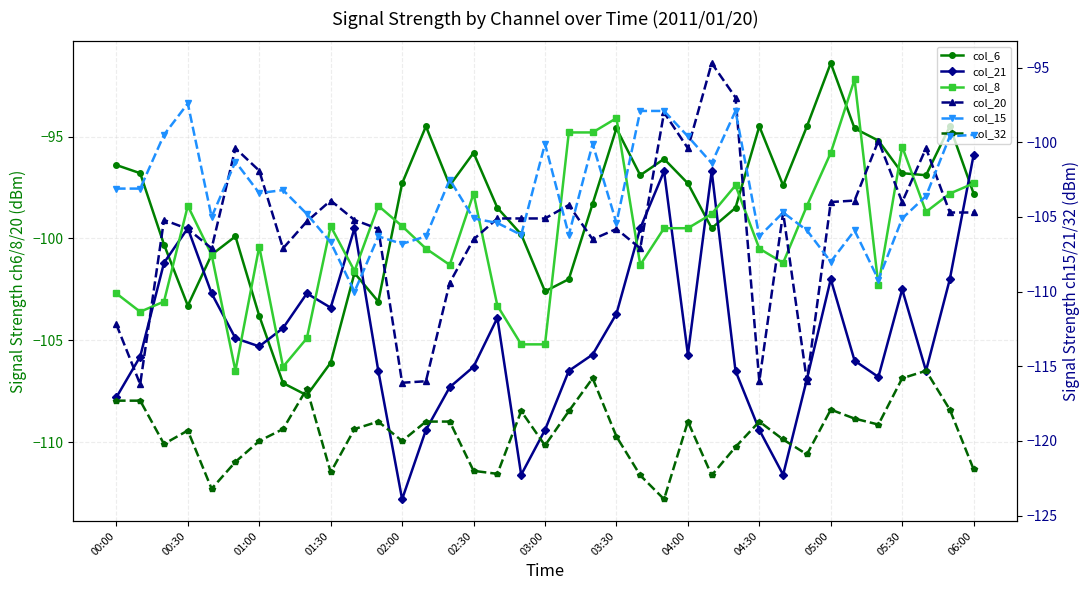

The value of col_6 at 29 is -94.5. True or false?

True